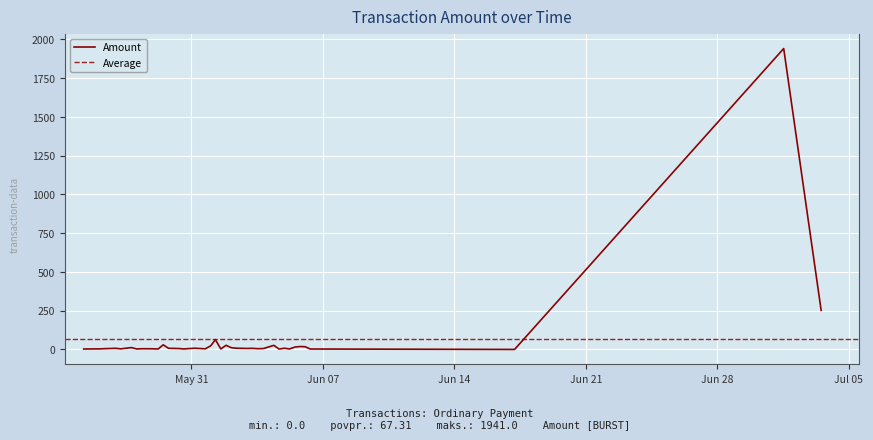

What is the value of the 21st point from the left?

3.1